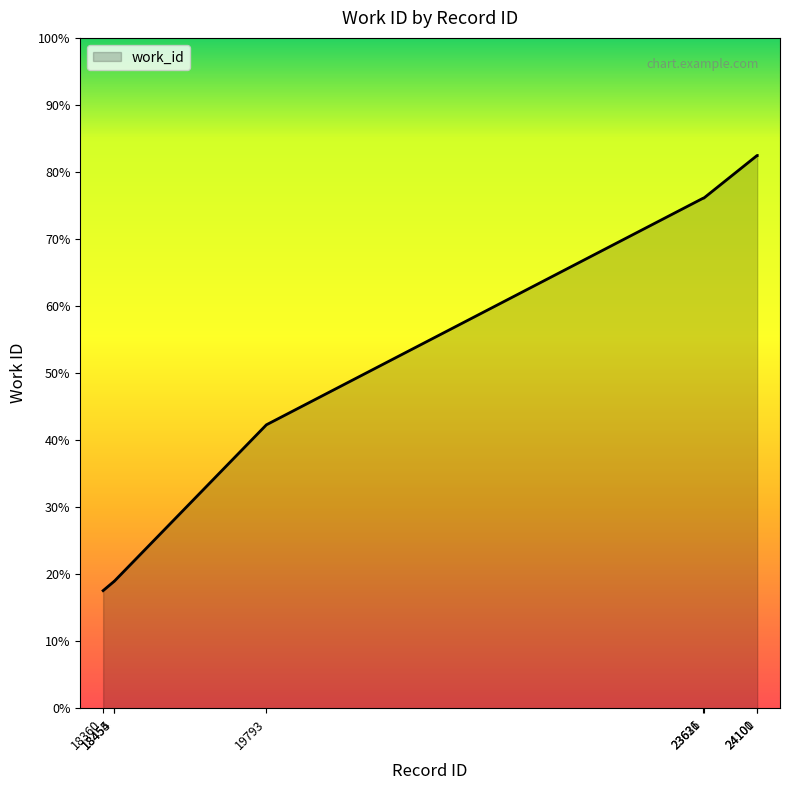

Which has a higher value, 24101 or 23631?

24101